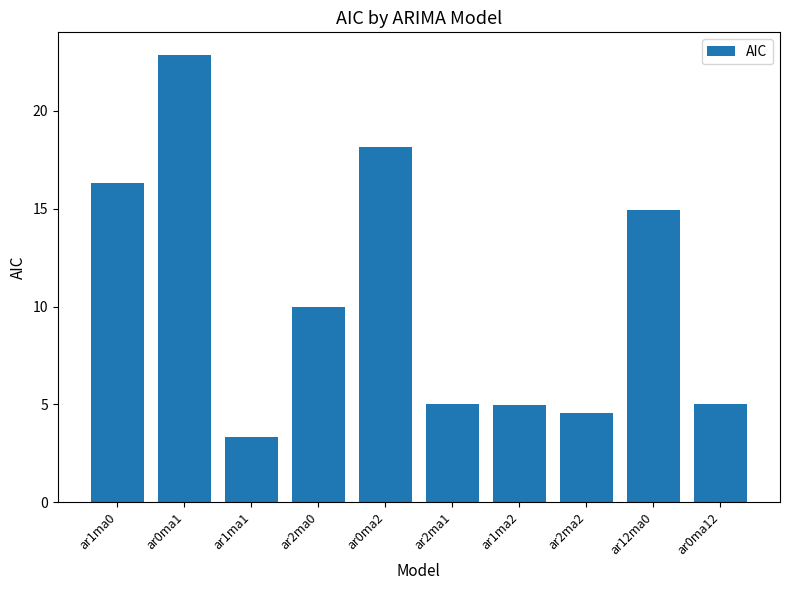

At which category does the chart reach its minimum across all series?

ar1ma1